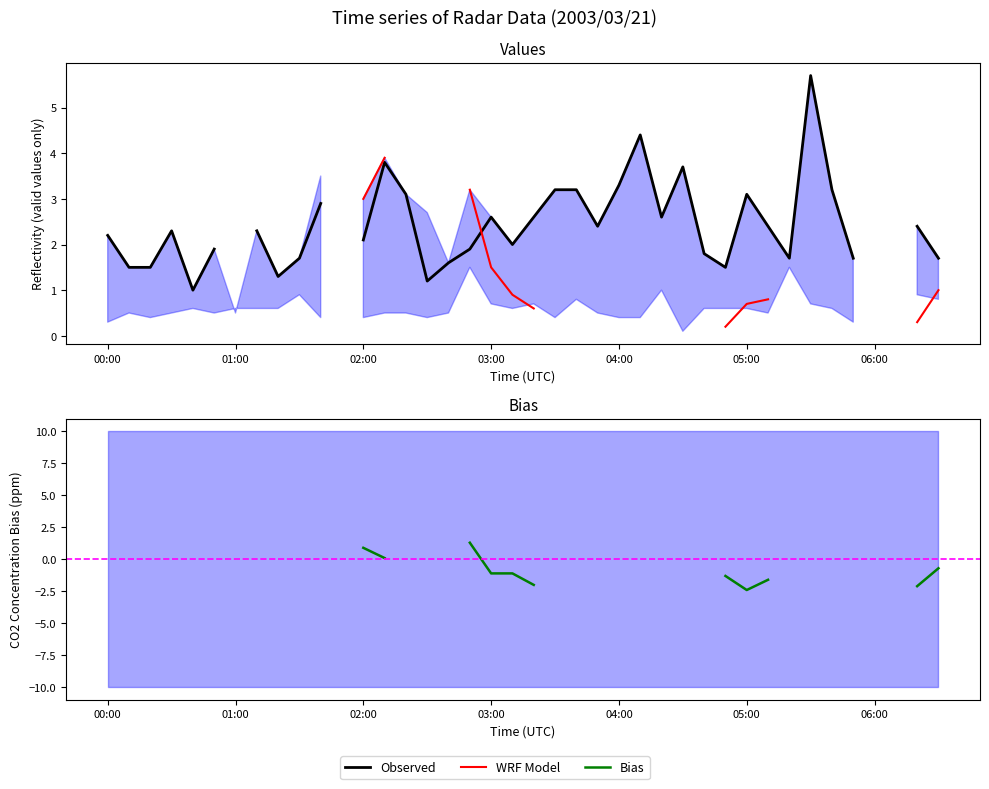

True or false: Bias and Observed cross at least once.

False